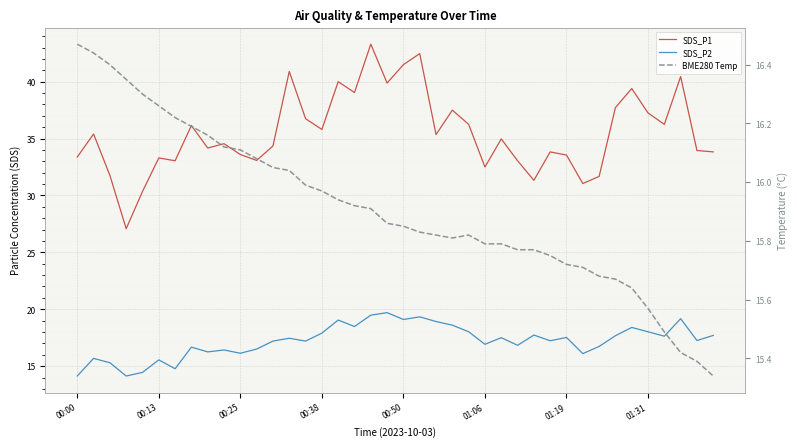

What is the value of the BME280 Temp point at the 18th from the left?

15.9